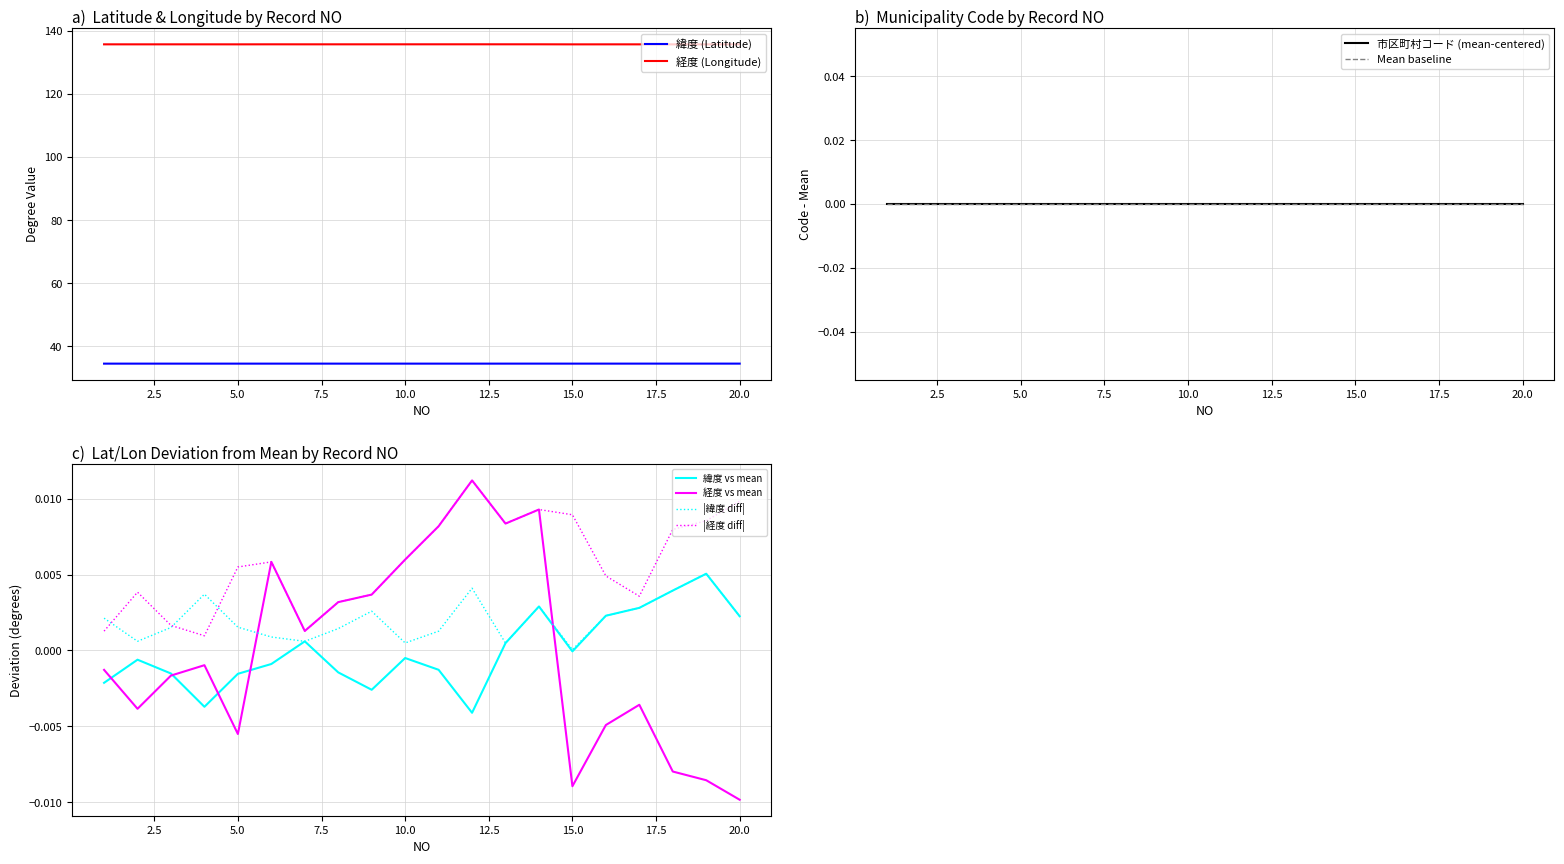

Which series has the largest total across all categories?

経度